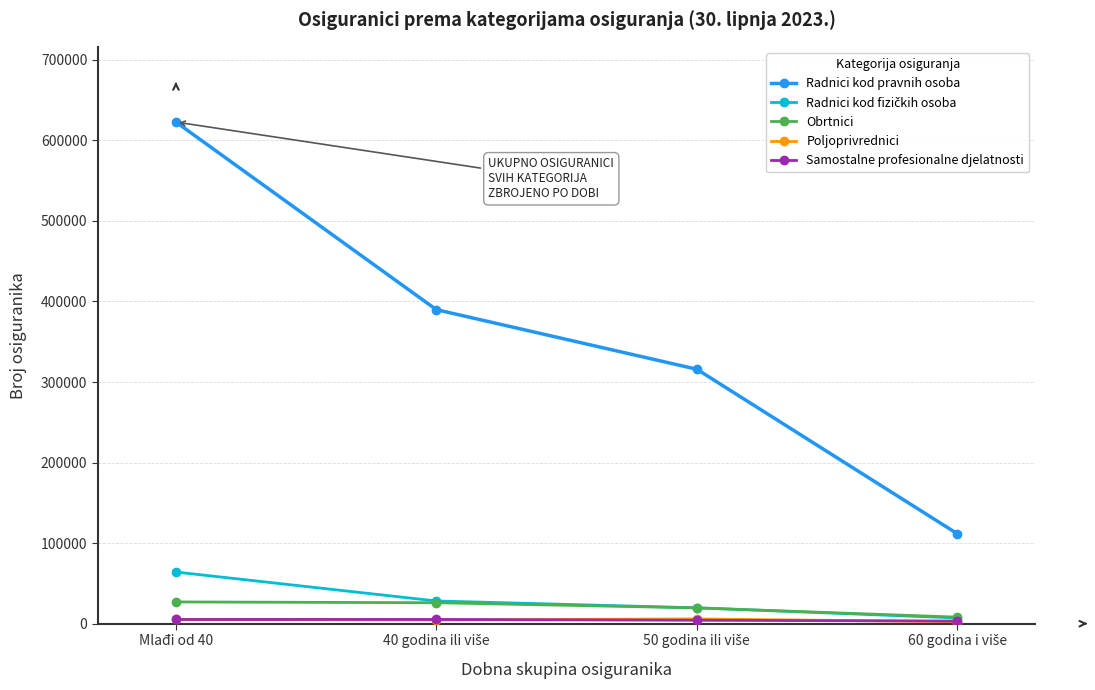

What is the label of the 4th point from the right?

Mlađi od 40